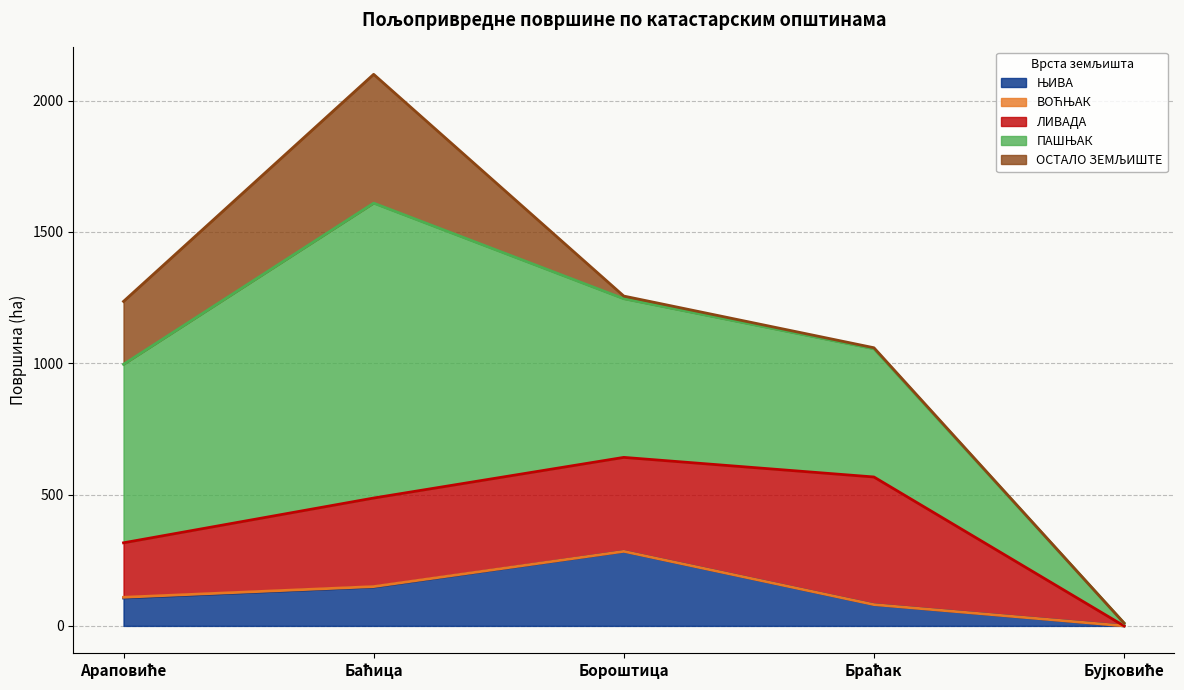

How many distinct data groups are displayed?

5